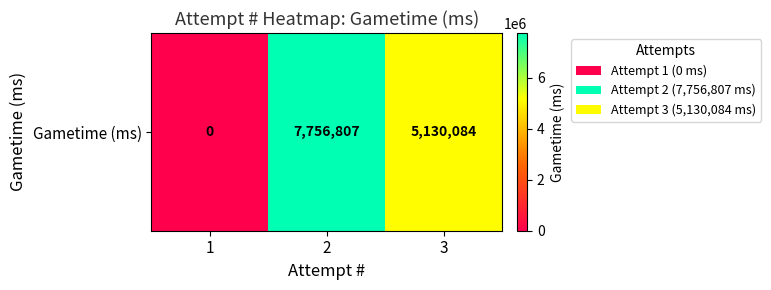

True or false: the data shows 5130084 at 3.

True